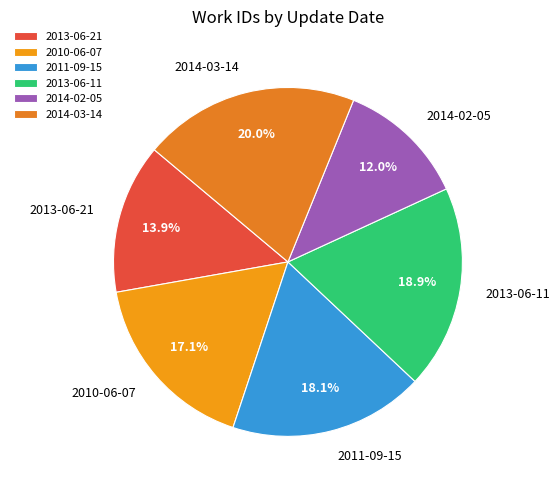

What is the ratio of the value at 2010-06-07 to the value at 2013-06-11?

0.9